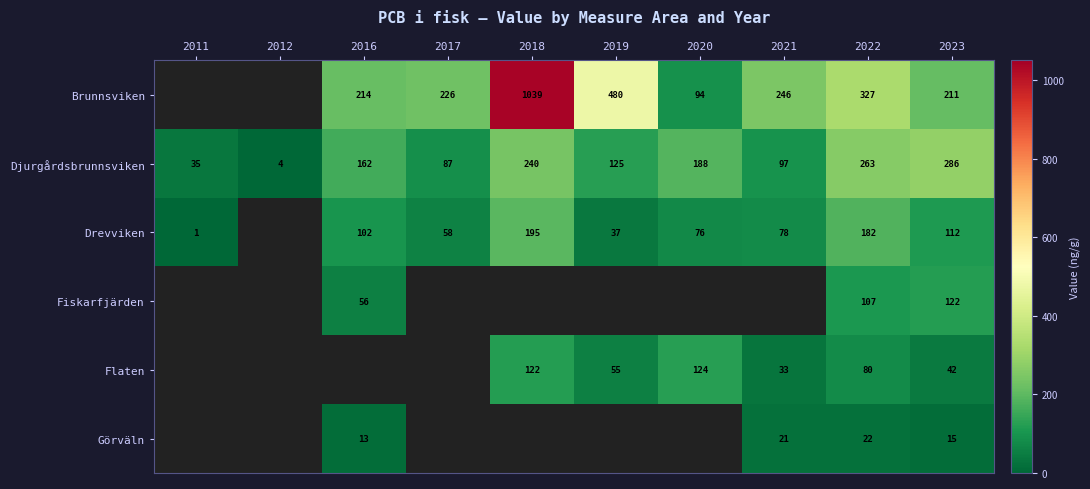

Is the value of Flaten at 2022 greater than the value of Brunnsviken at 2020?

No